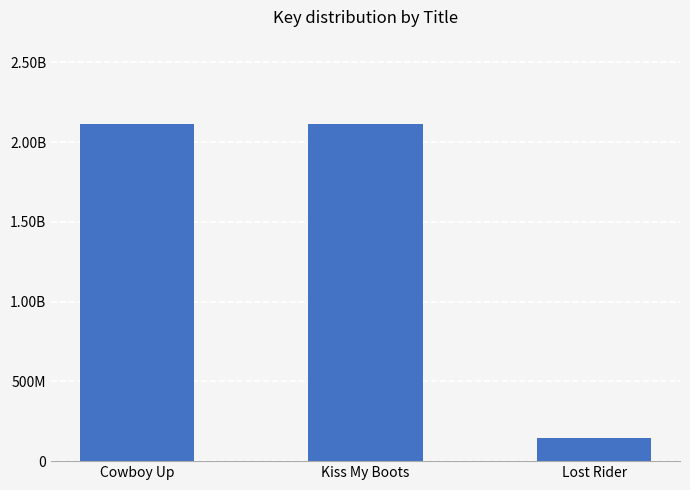

What is the approximate value at Lost Rider, to the nearest 100?

145546900